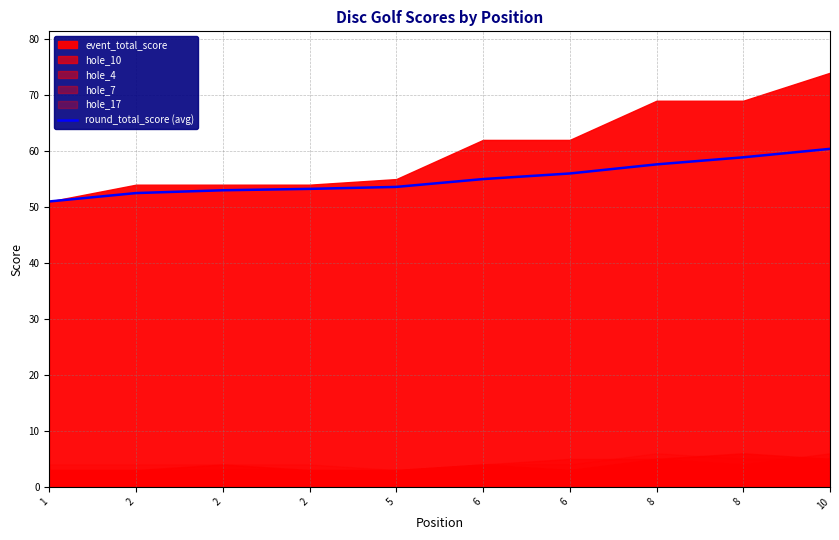

What is the difference between the maximum and minimum values?

9.4